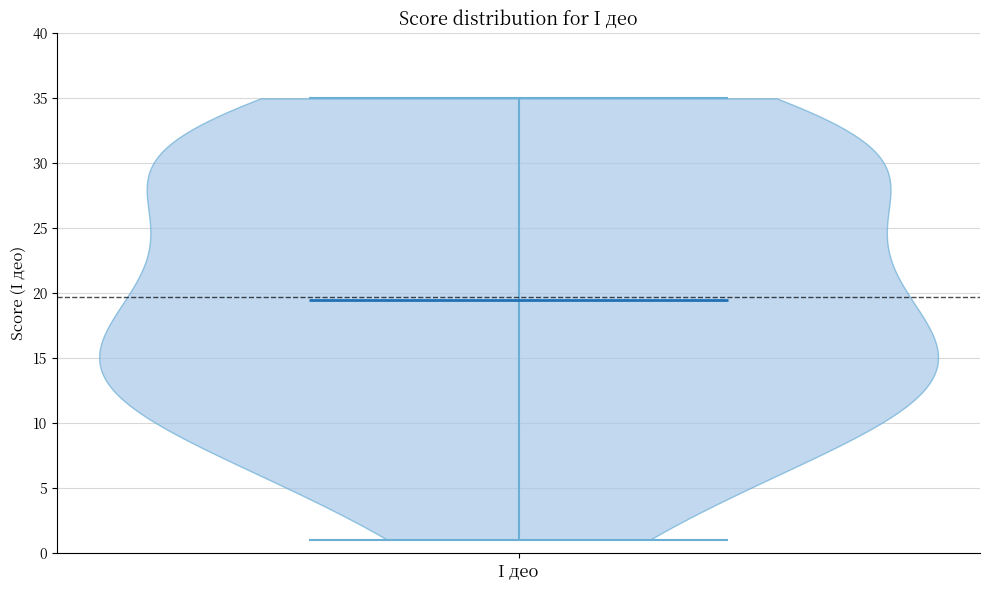

What is the highest point the violin for I део reaches on the y-axis? The values are not printed on the chart, so give them approximately, as read against the axis.

35.0